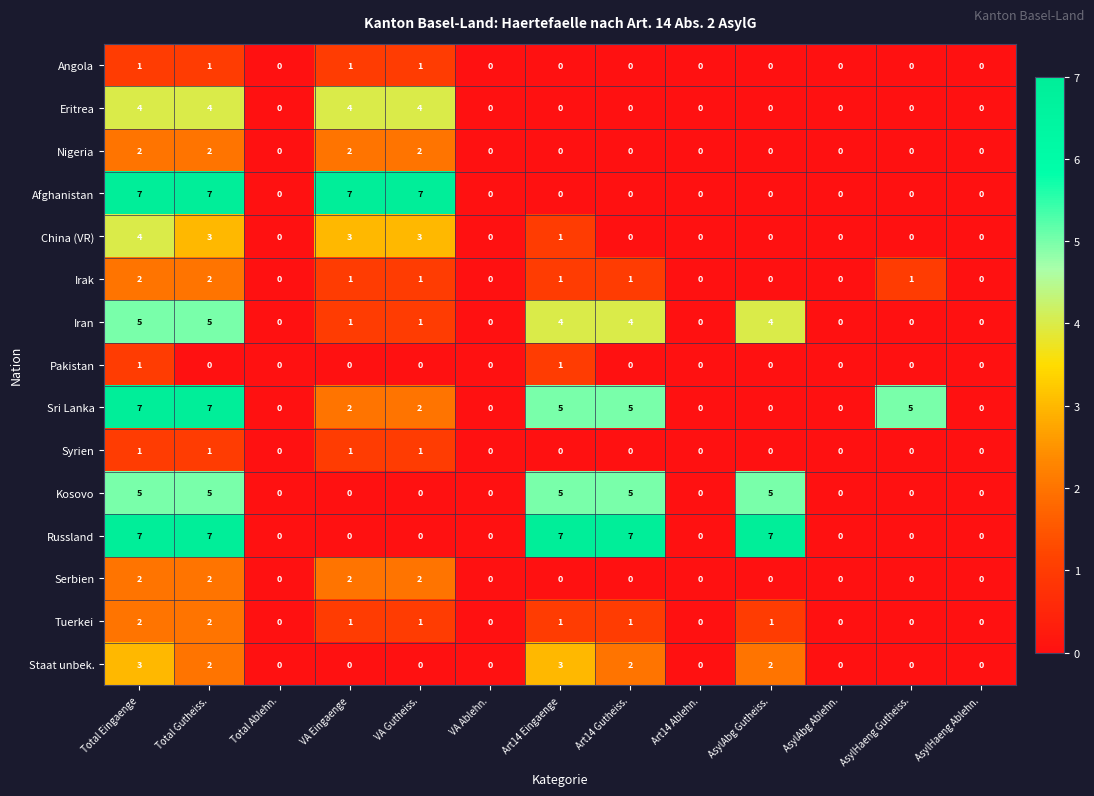

What is the maximum value shown in the chart?

7